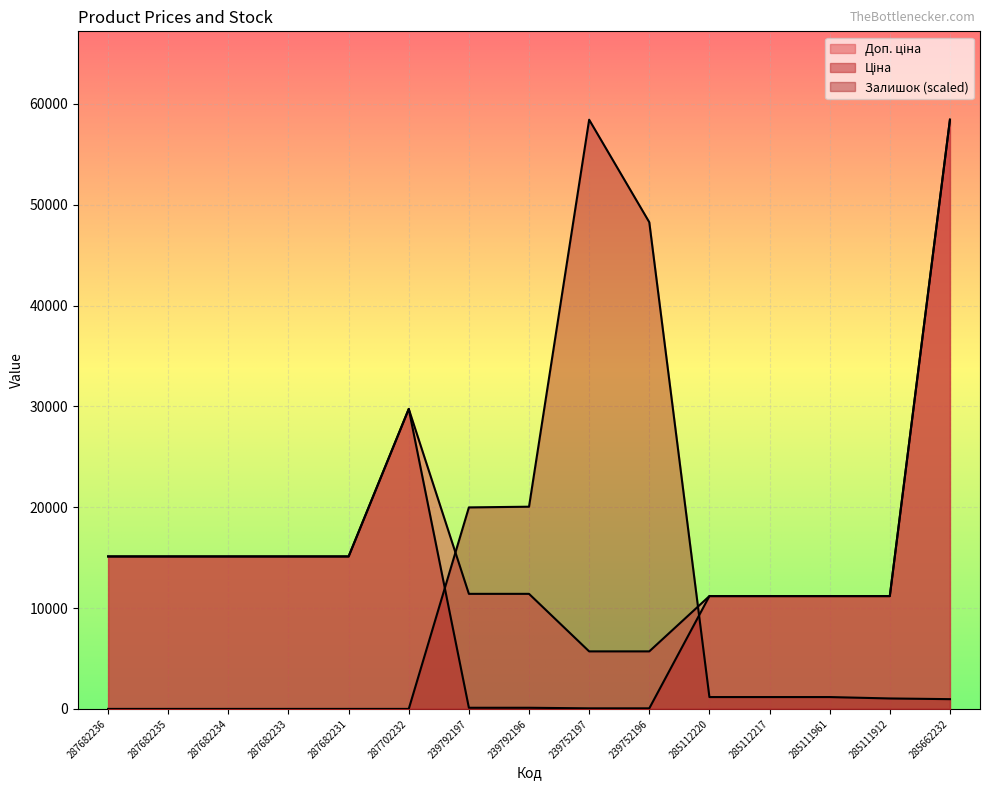

What position from the left is 239792197?

7